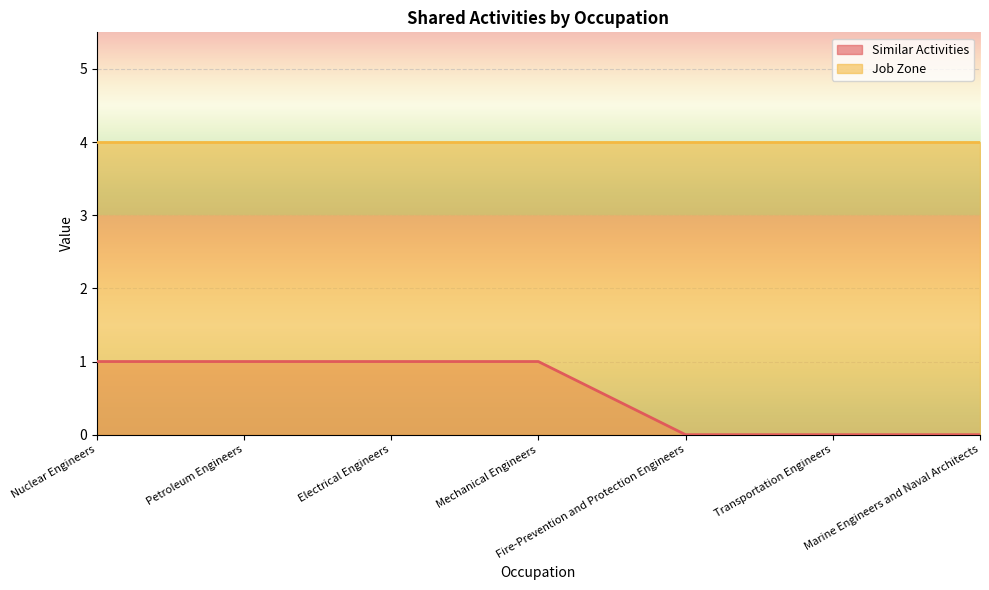

The chart shows a value of 0 at Fire-Prevention and Protection Engineers. True or false?

False